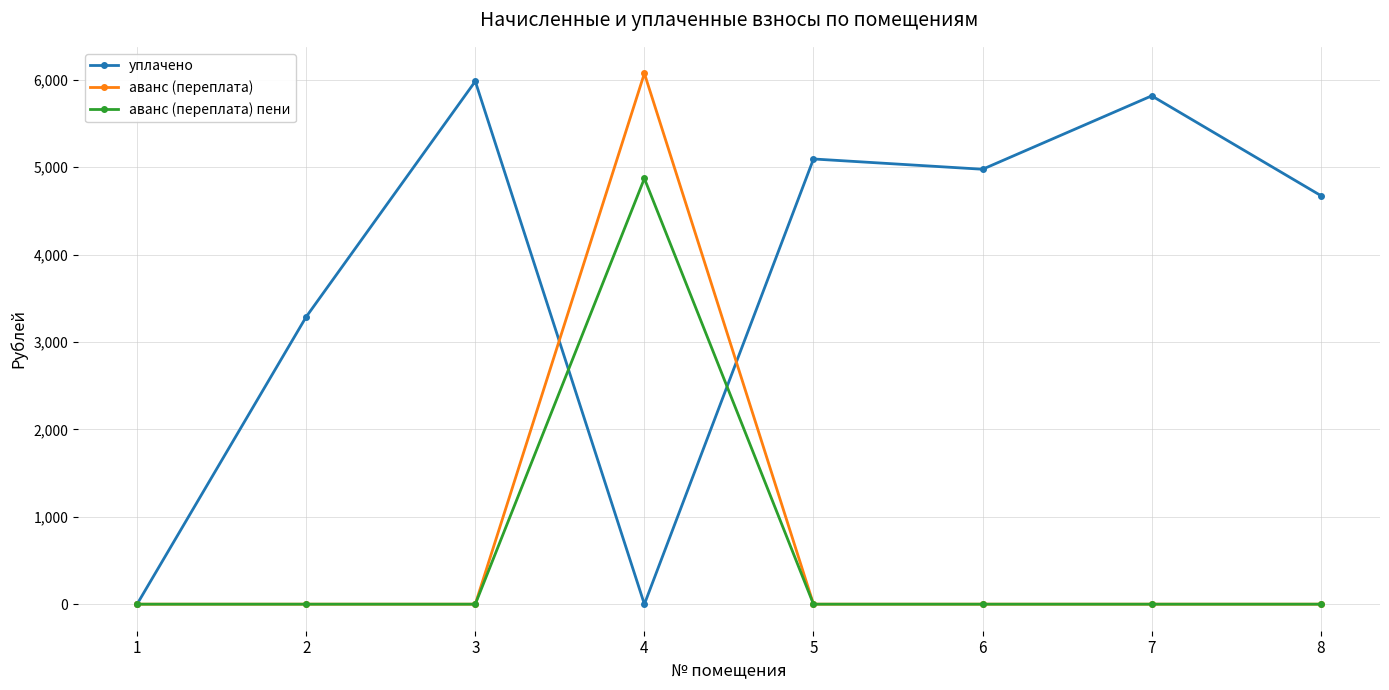

The аванс (переплата) пени series shows 3108.4 at 4. True or false?

False